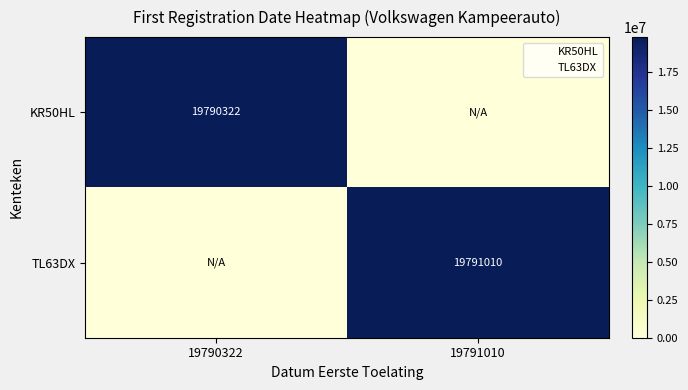

How many positive values does the TL63DX series have?

1